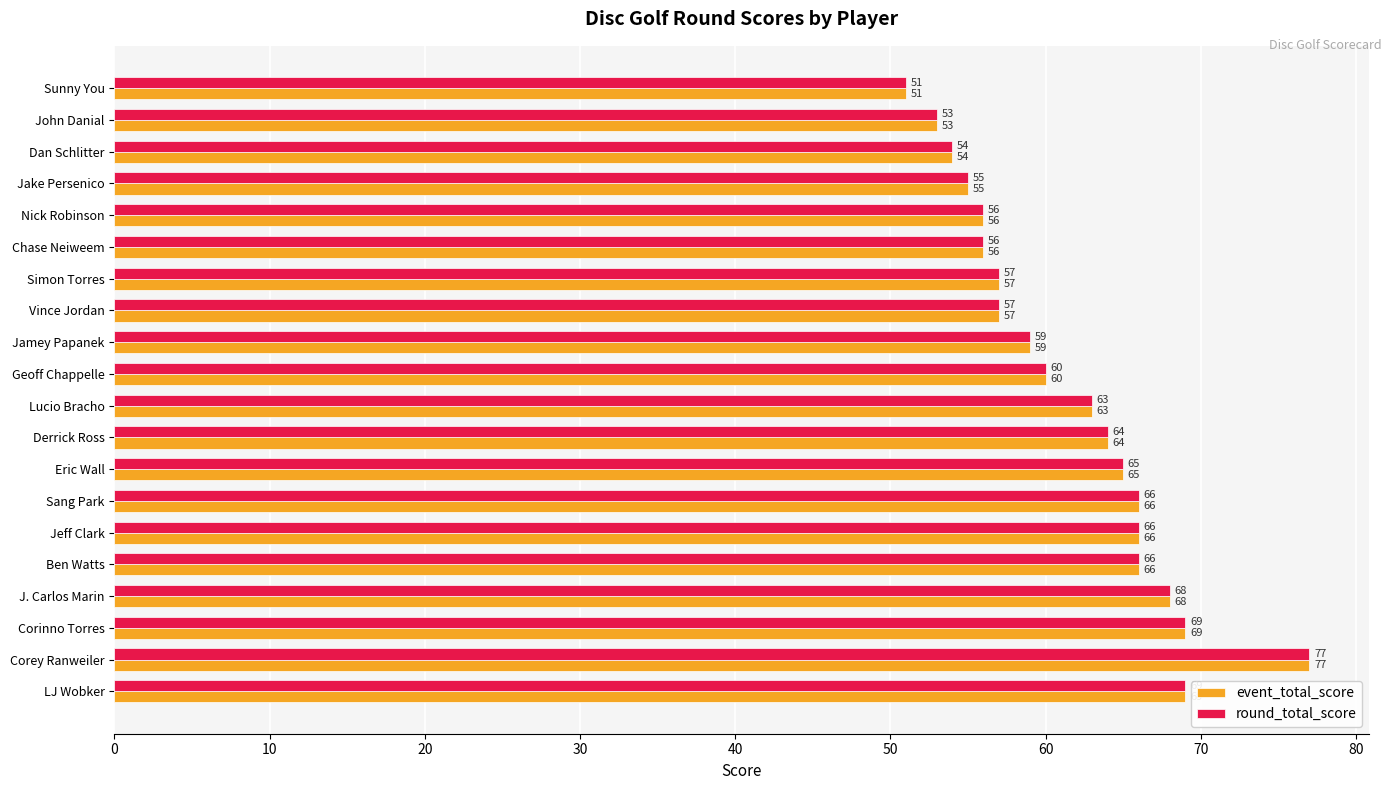

Count the number of data series in this chart.

2